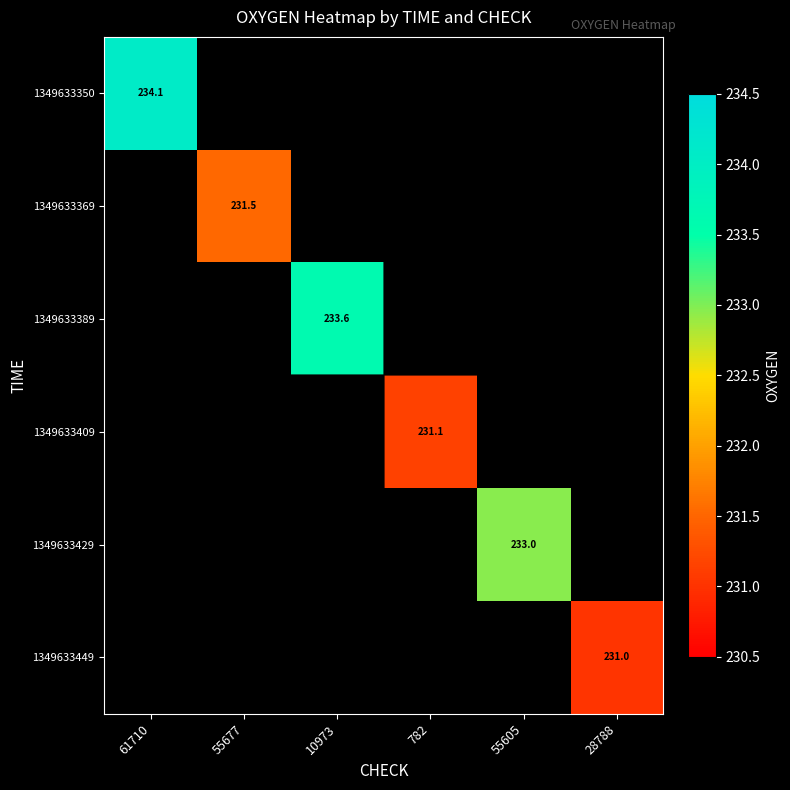

Is the value of 1349633409 at 28788 greater than the value of 1349633429 at 10973?

No